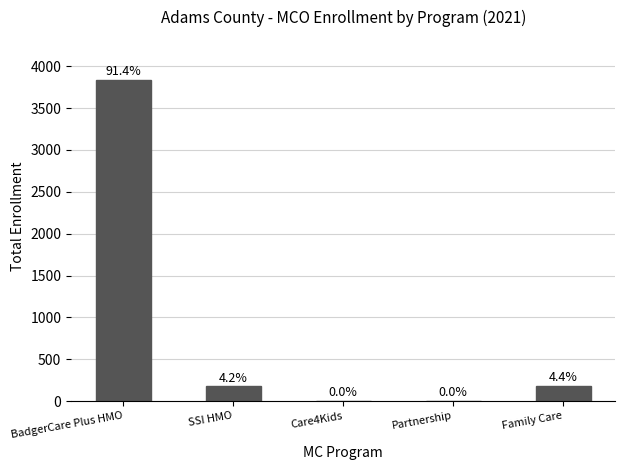

Does the chart contain any negative values?

No